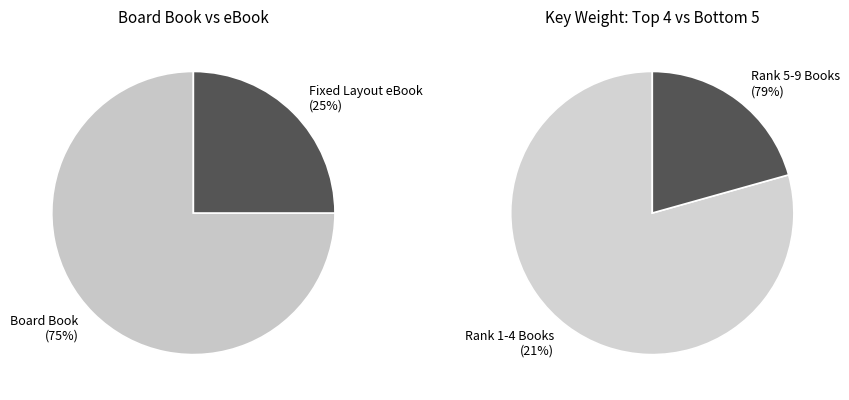

Which category has the biggest portion of the pie?

Board Book